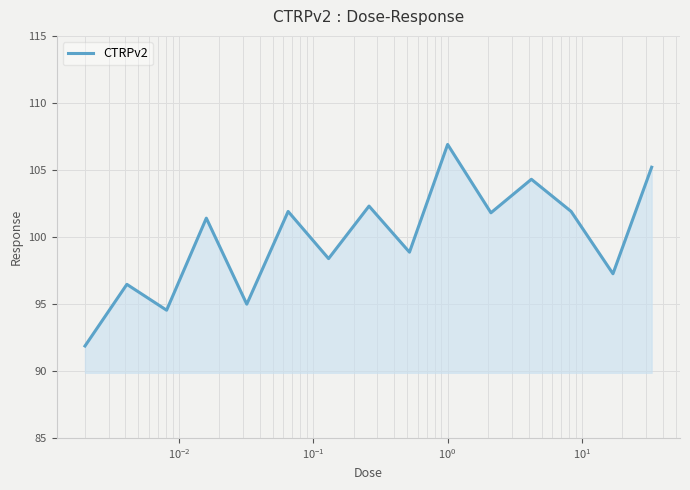

What is the smallest value displayed?

91.9